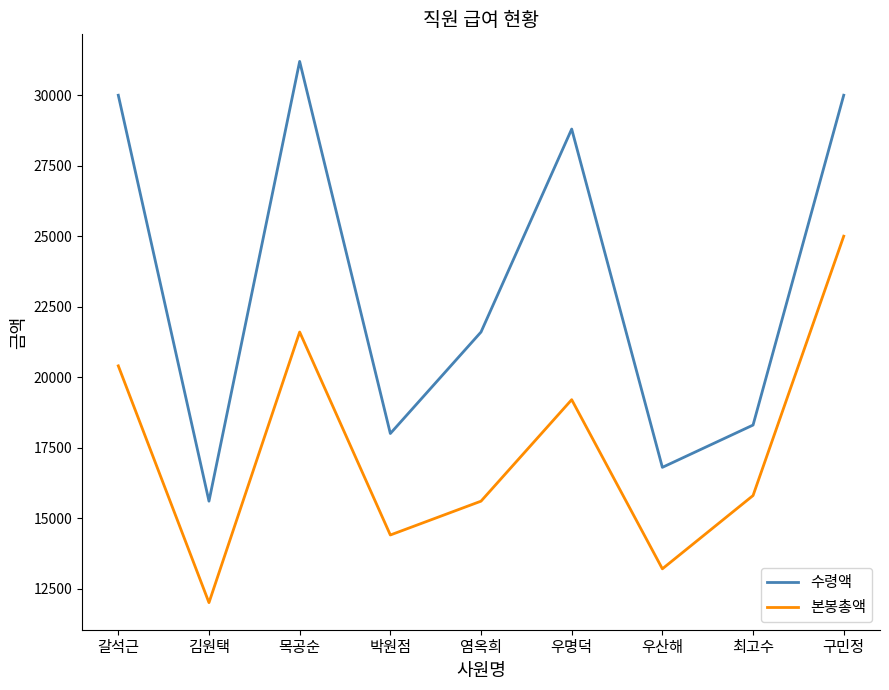

The 수령액 series shows 18300 at 최고수. True or false?

True